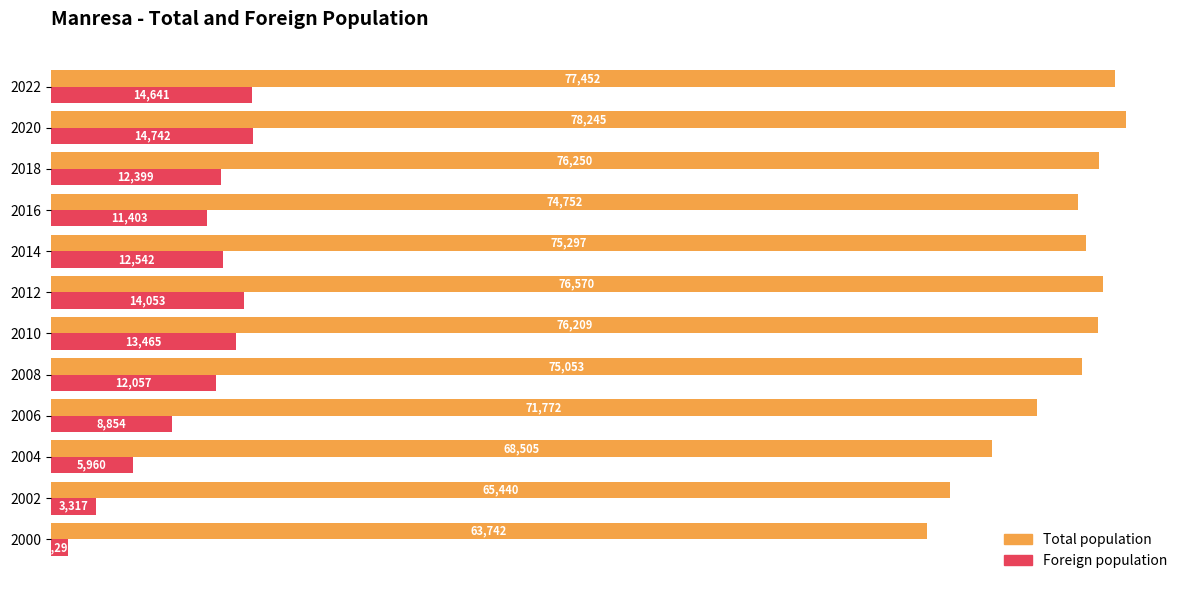

At which label does Total population reach its minimum?

2000